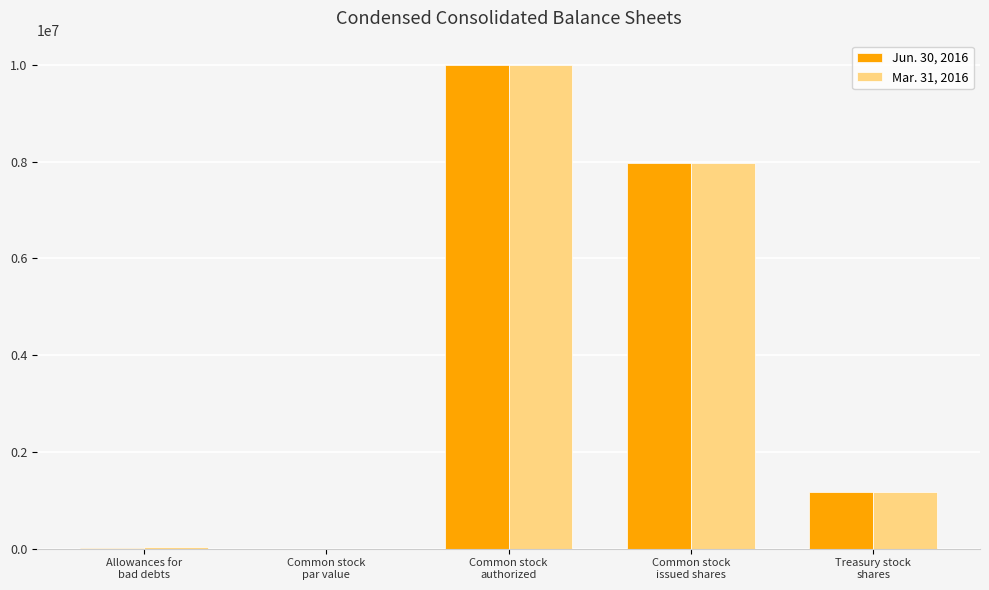

What is the maximum value shown in the chart?

10000000